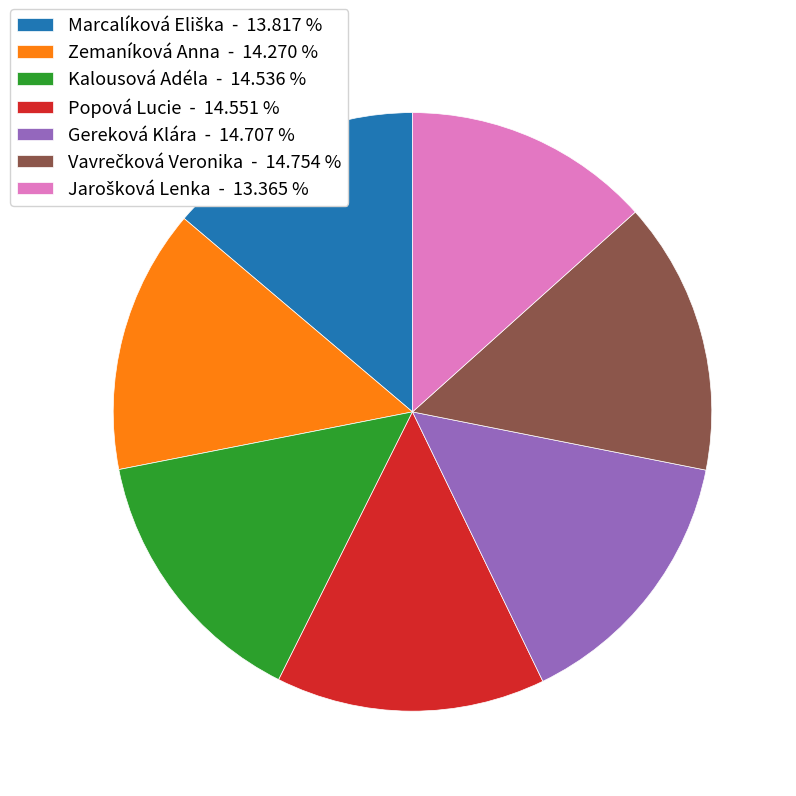

What is the ratio of the value at Zemaníková Anna - 14.270 % to the value at Popová Lucie - 14.551 %?

1.0